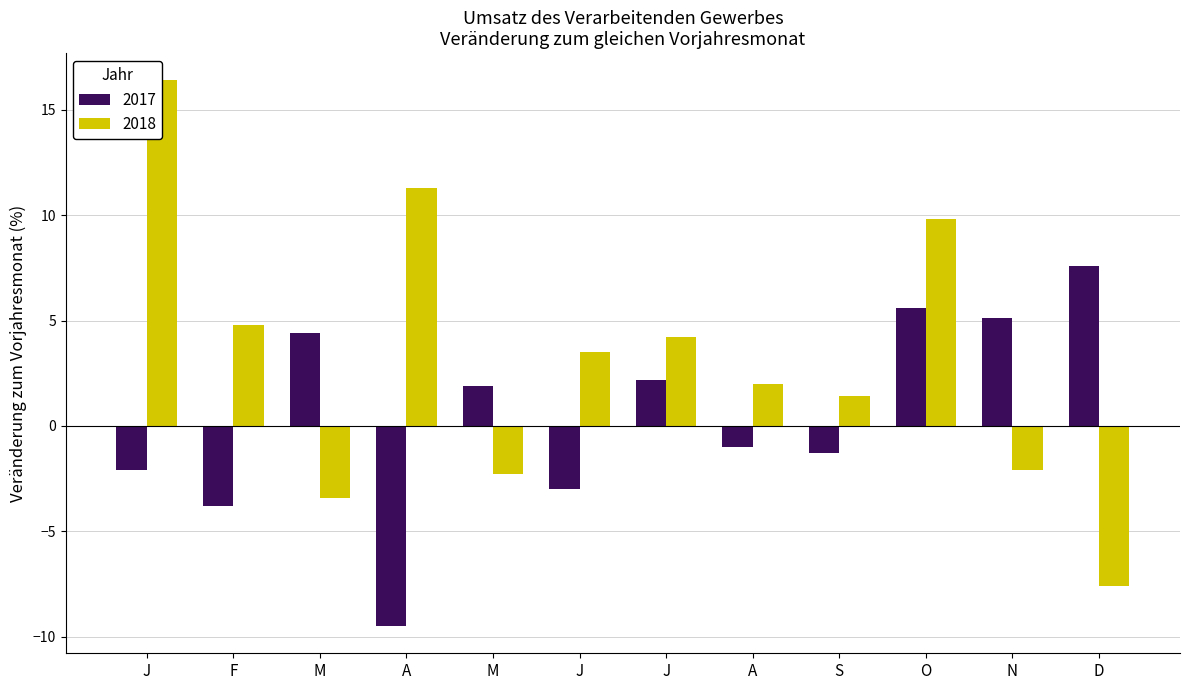

Which series has the largest total across all categories?

2018